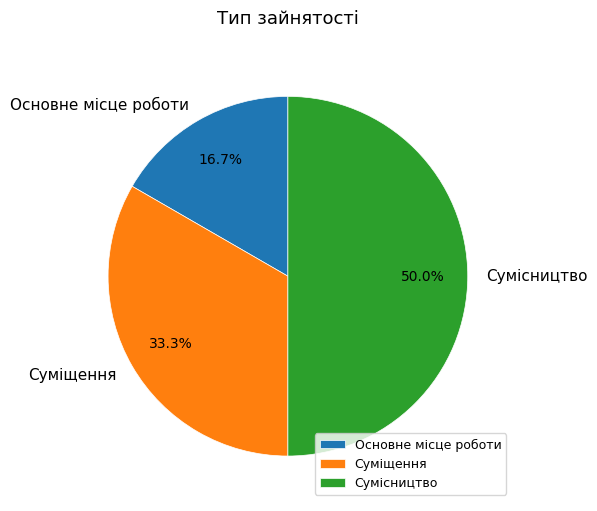

The Сумісництво slice represents 50% of the pie. True or false?

True